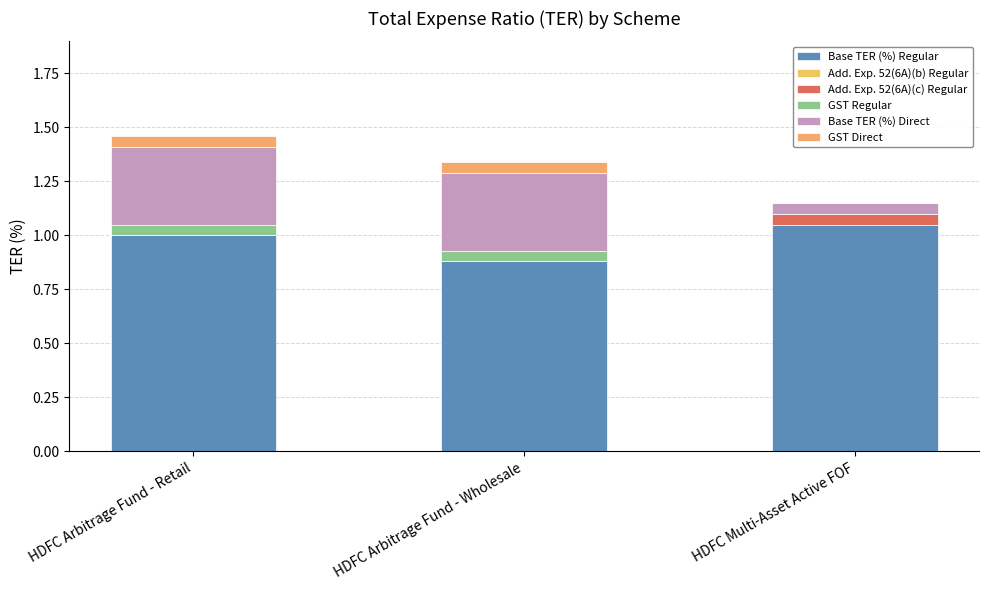

How many categories are shown in the chart?

3